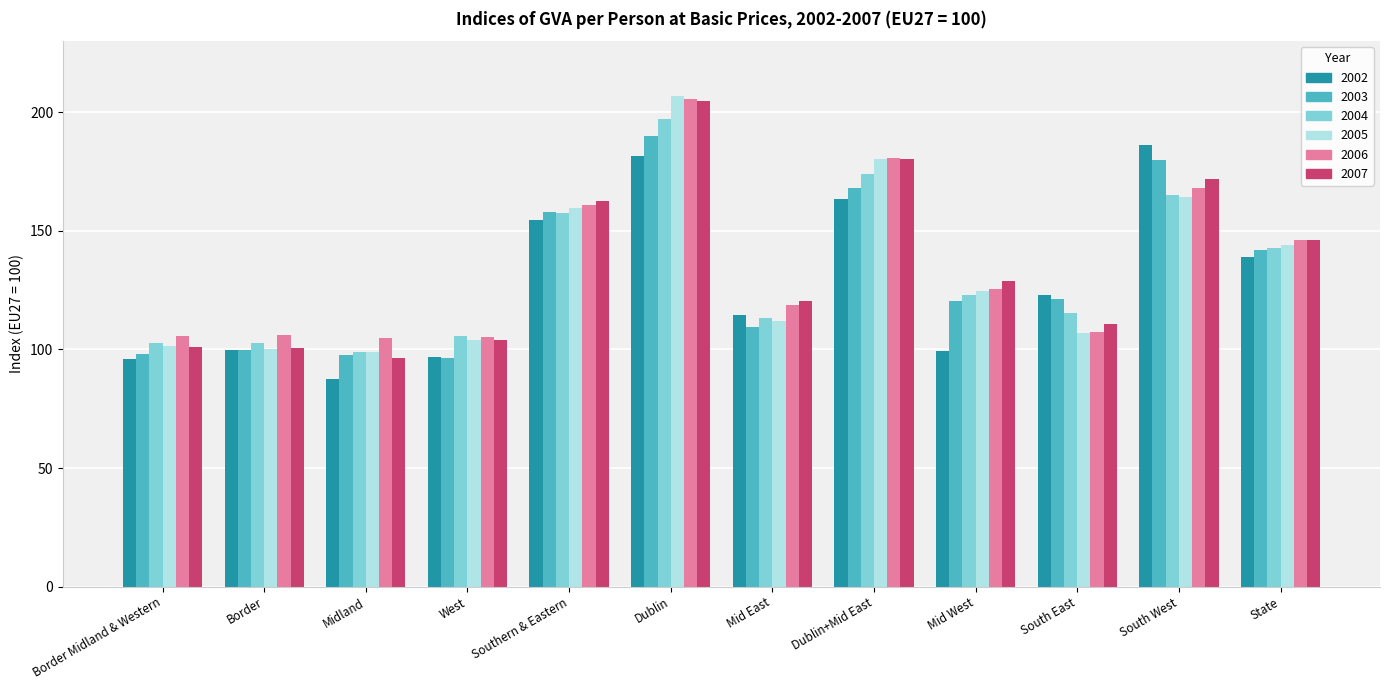

What is the greatest value displayed?

207.0